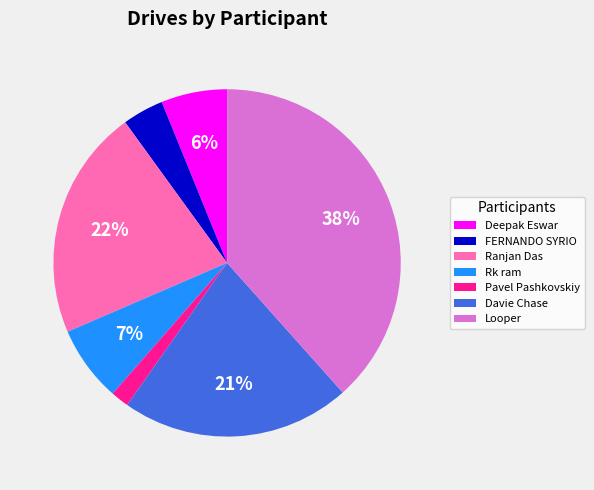

Is it true that Ranjan Das is 7% of the pie?

False